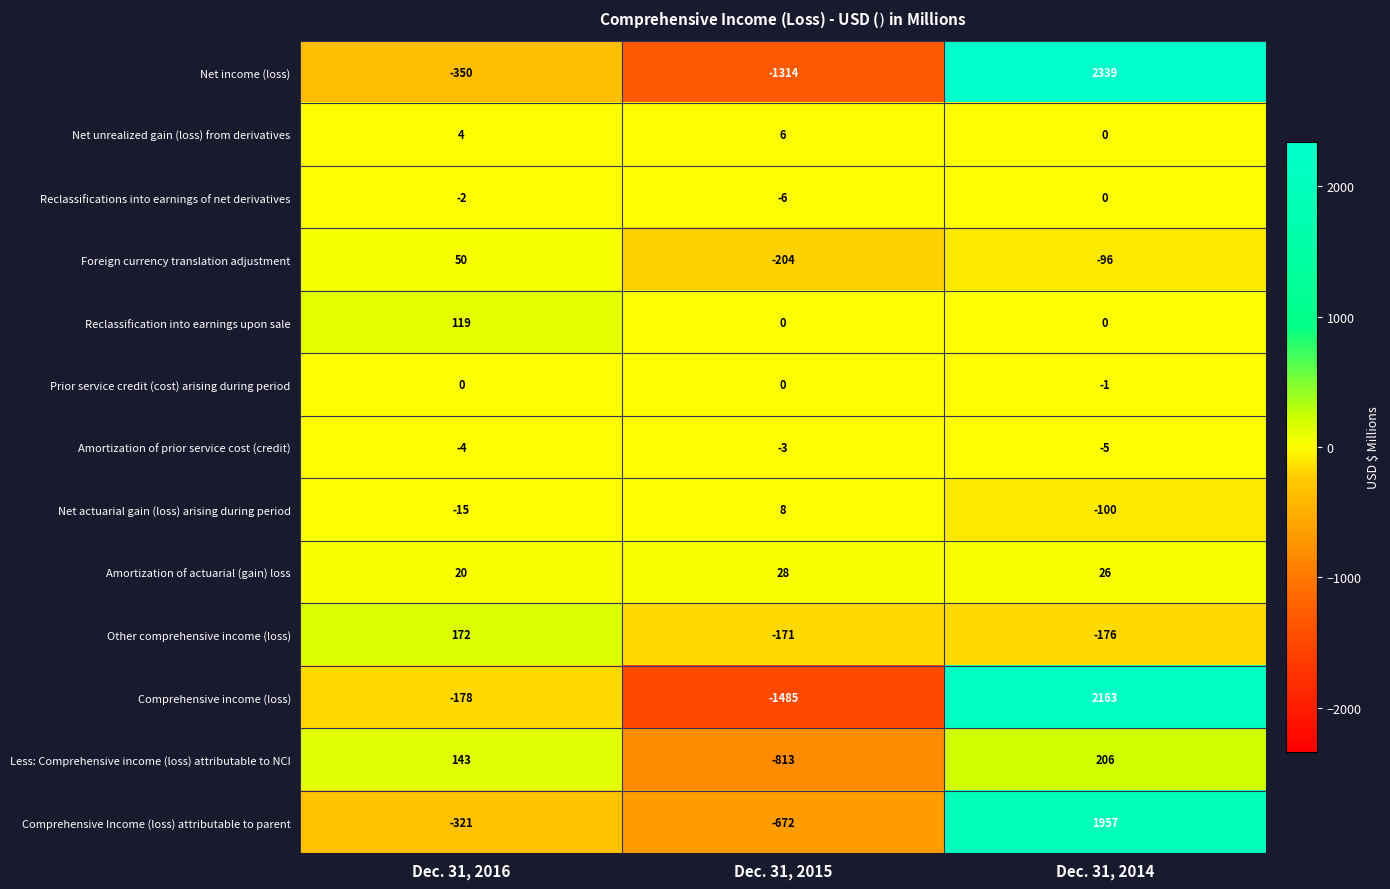

What is the difference between the Amortization of actuarial (gain) loss values at Dec. 31, 2015 and Dec. 31, 2016?

8